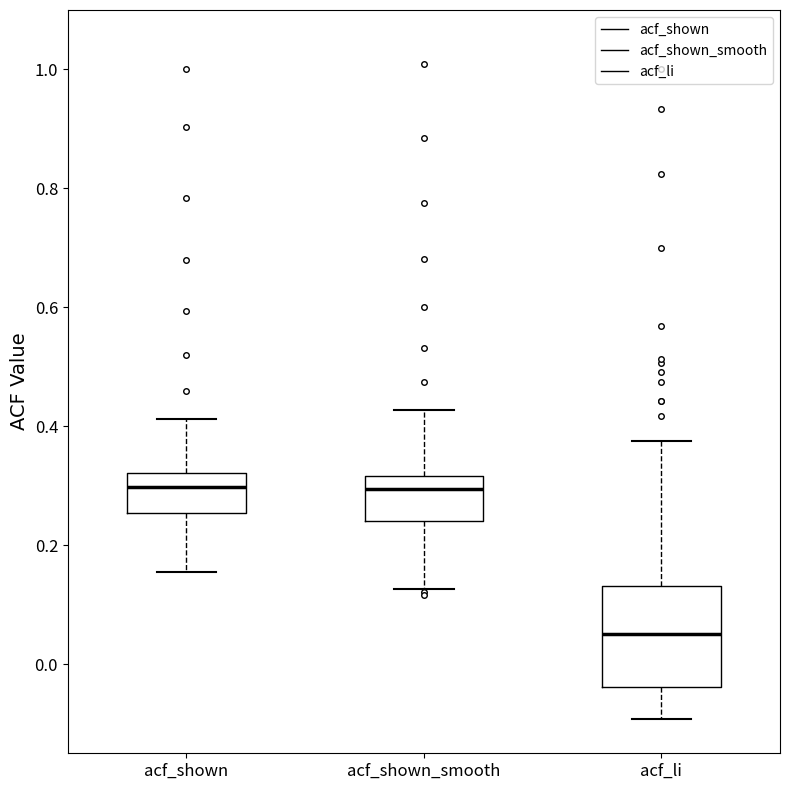

Comparing the boxes themselves (not the whiskers), which one is the tallest?

acf_li